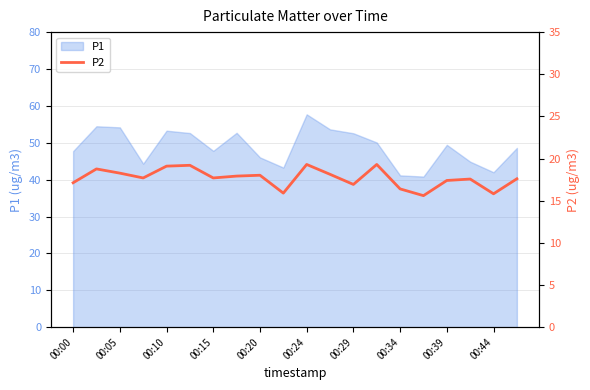

What position from the right is 17?

3